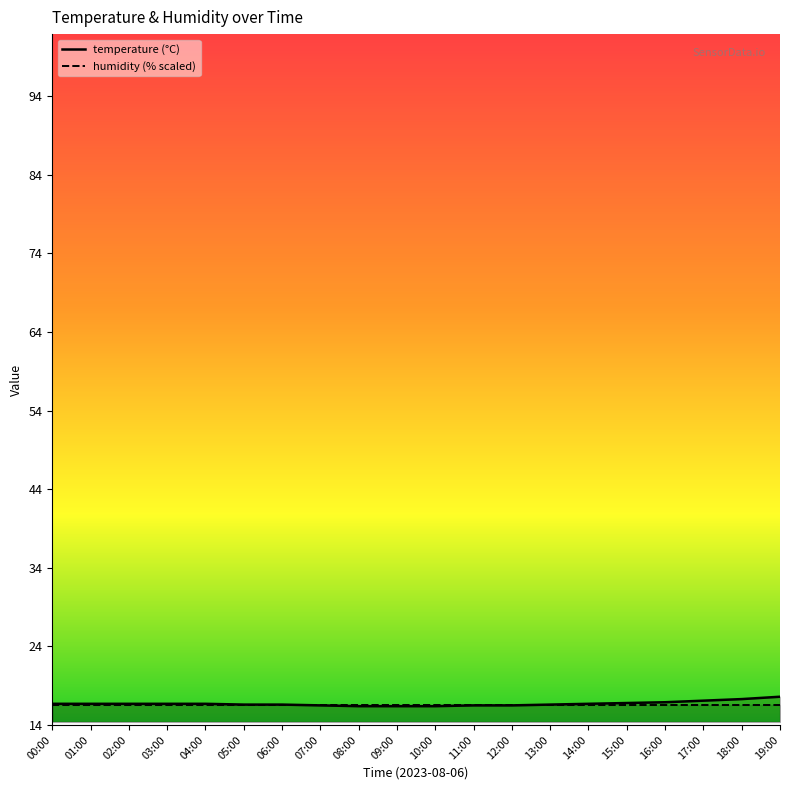

What is the label of the 16th point from the right?

04:00